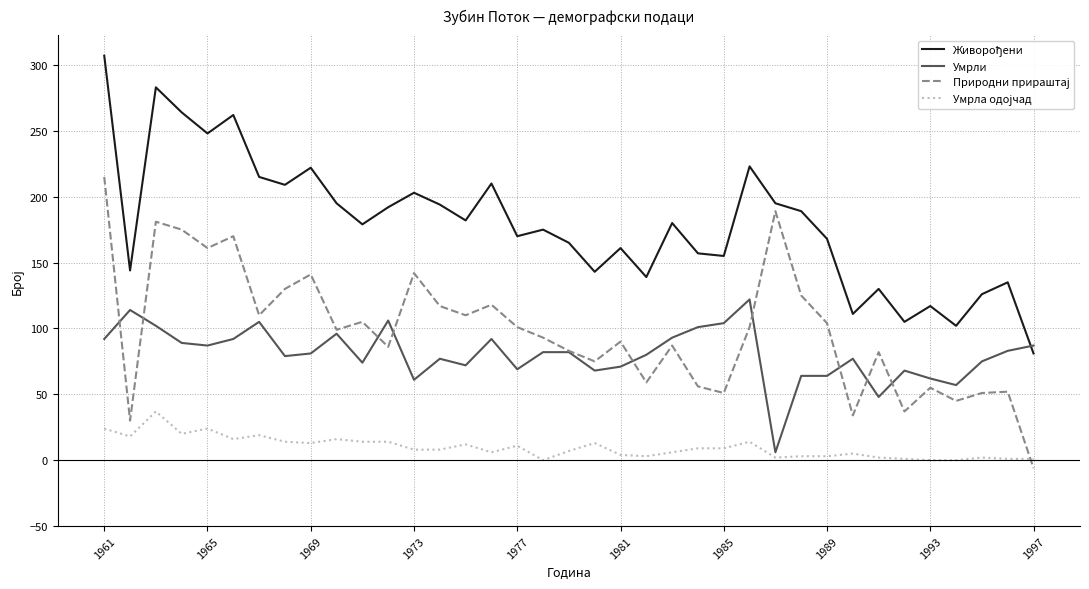

What is the greatest value displayed?

307